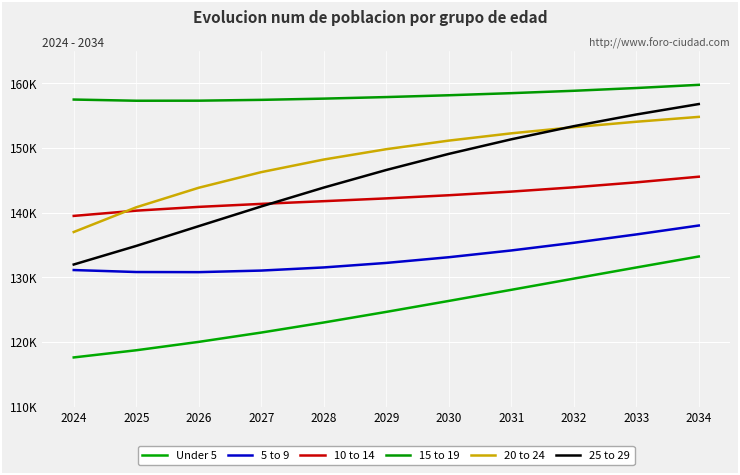

The value of 5 to 9 at 2032 is 91016. True or false?

False